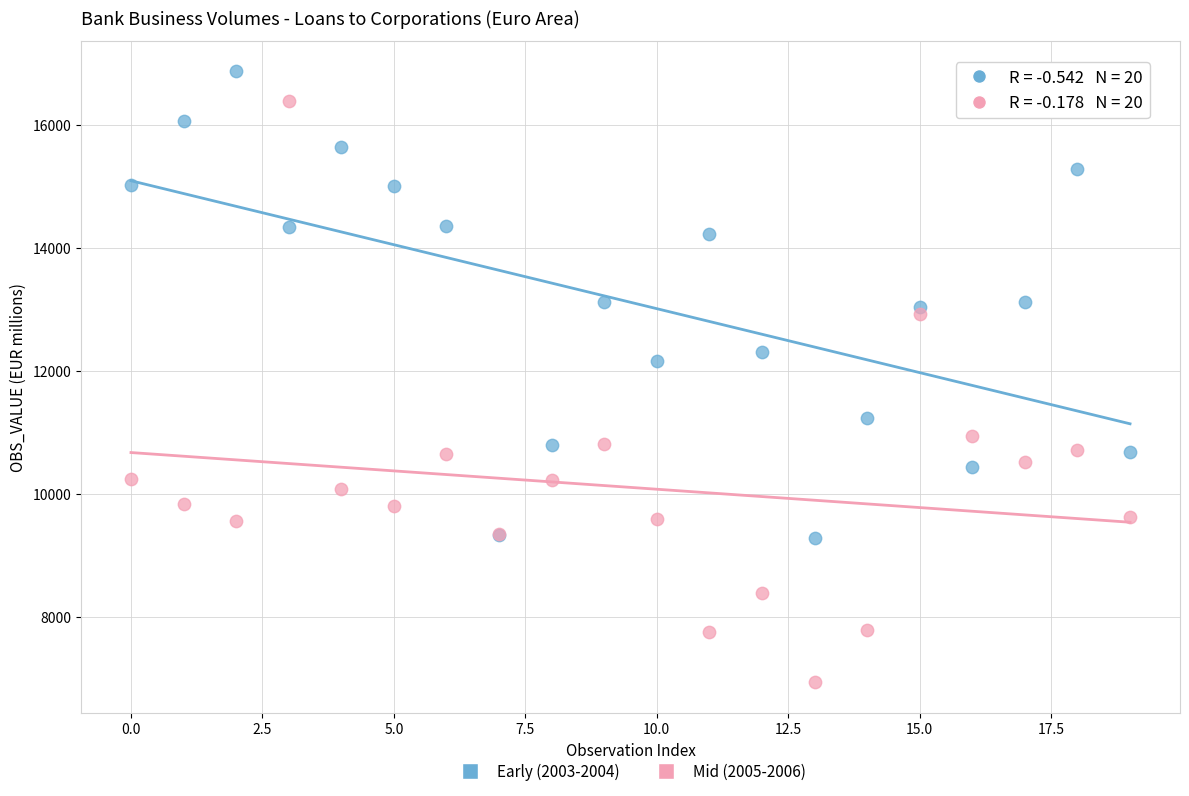

Which series has the widest spread of Y values?

Mid (2005-2006)